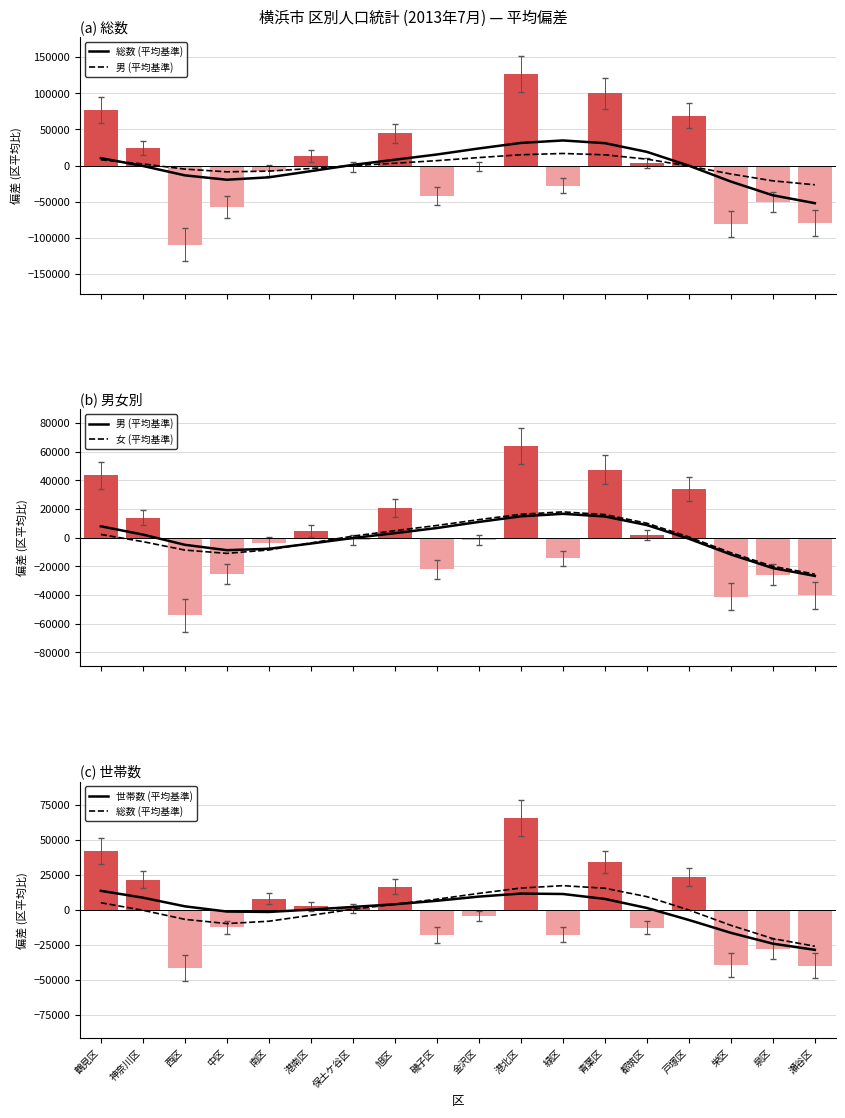

Which series changed the most between 神奈川区 and 西区?

男 (平均基準)